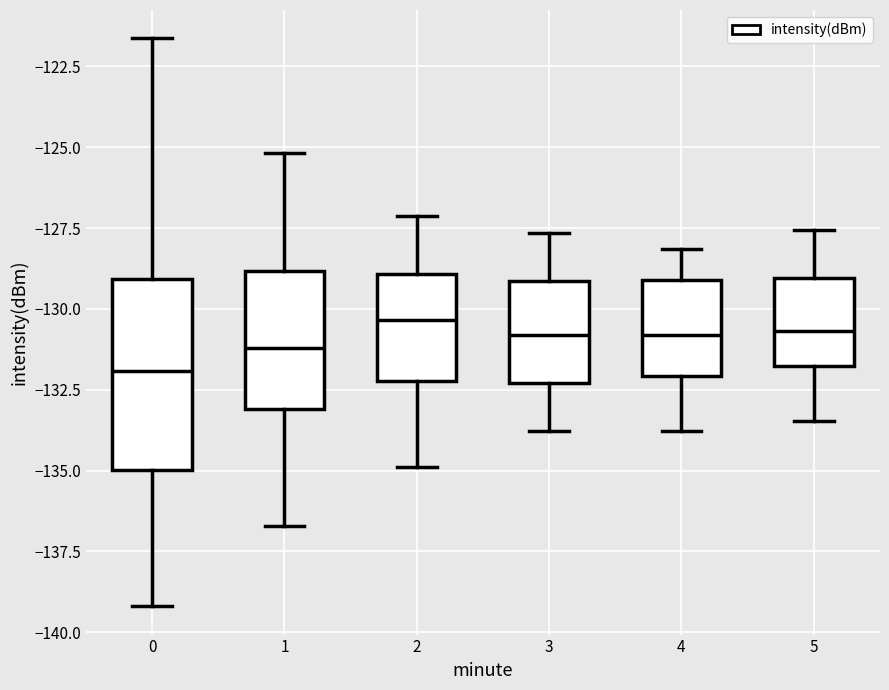

Which box is the tallest, from its lower edge to its upper edge?

0